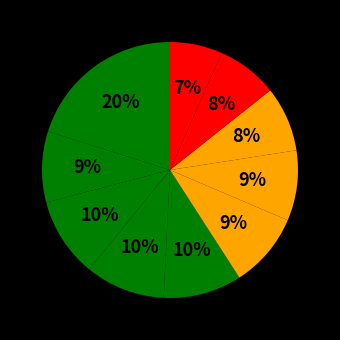

Count the number of slices in the pie.

10